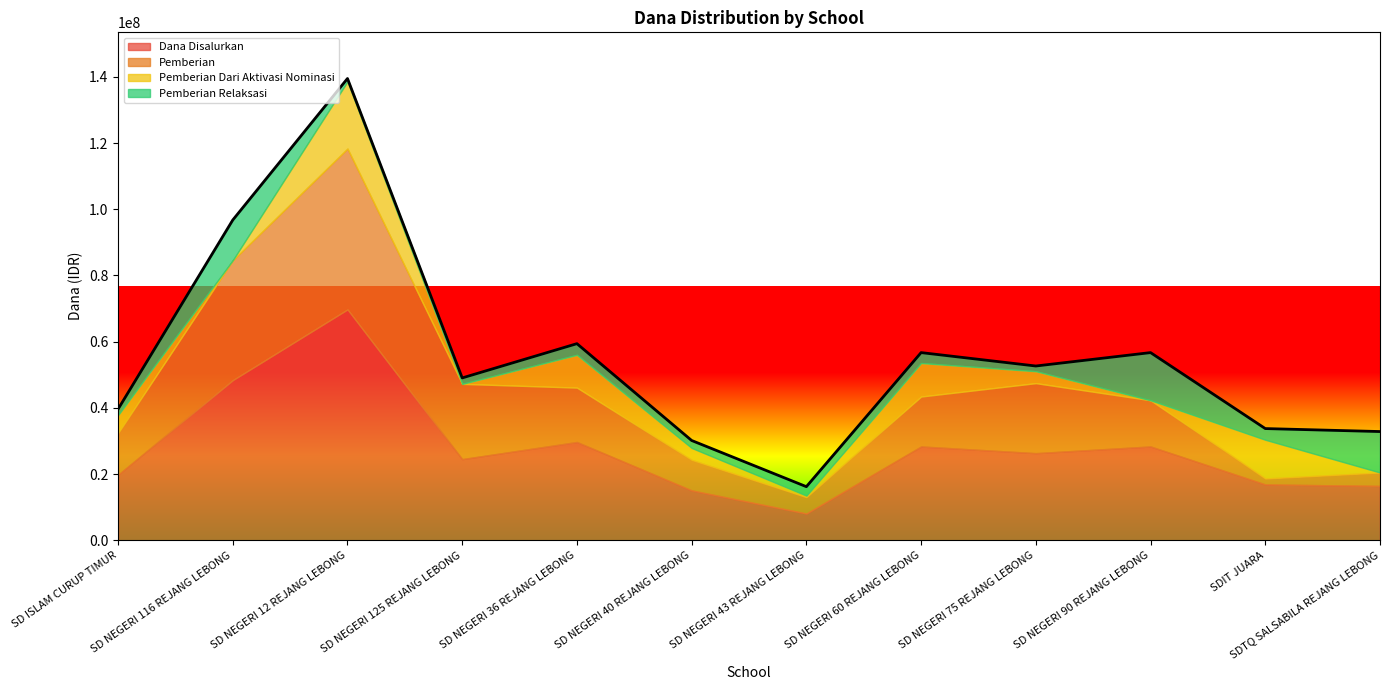

What is the minimum value for Dana Disalurkan?

8100000